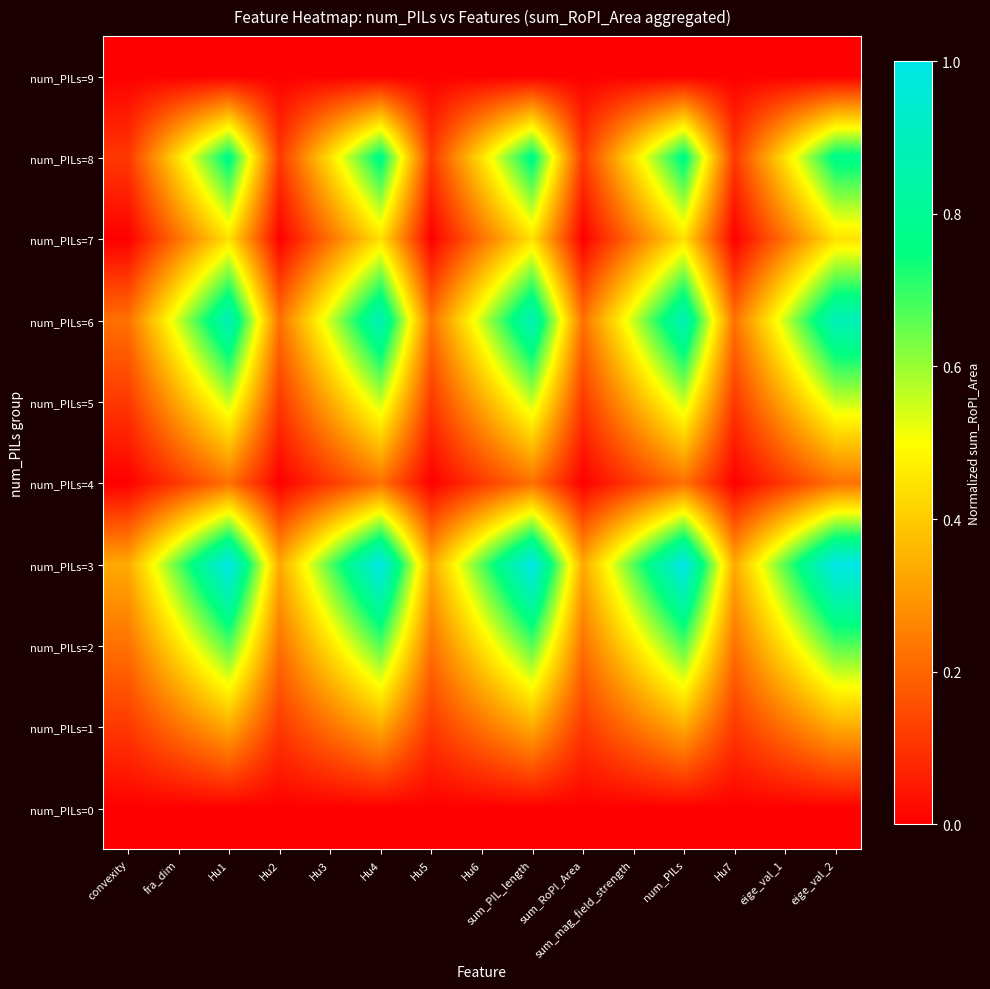

What is the total value across all series at sum_PIL_length?

4.9